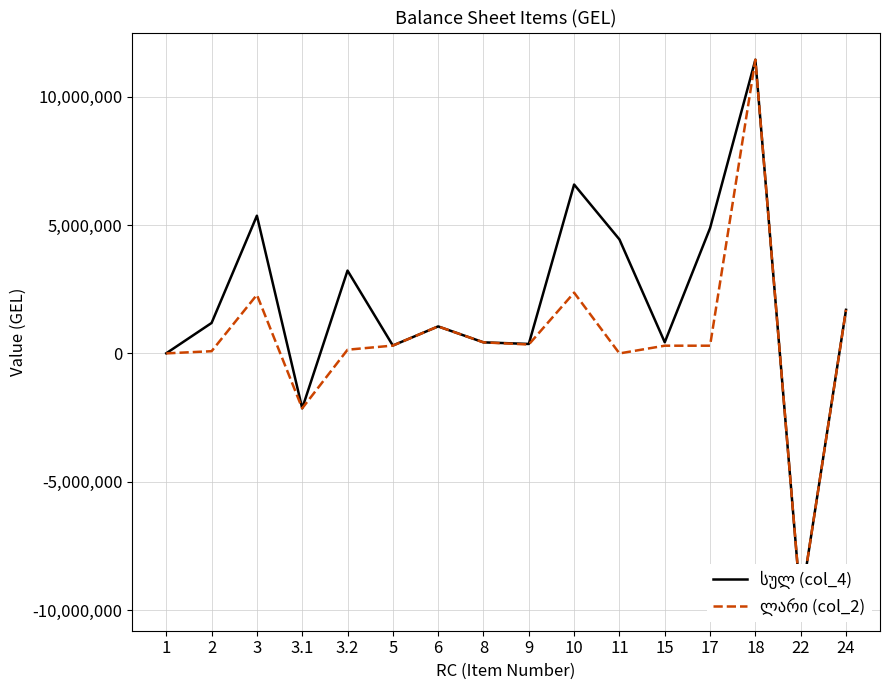

What is the minimum value for ლარი (col_2)?

-9746454.8